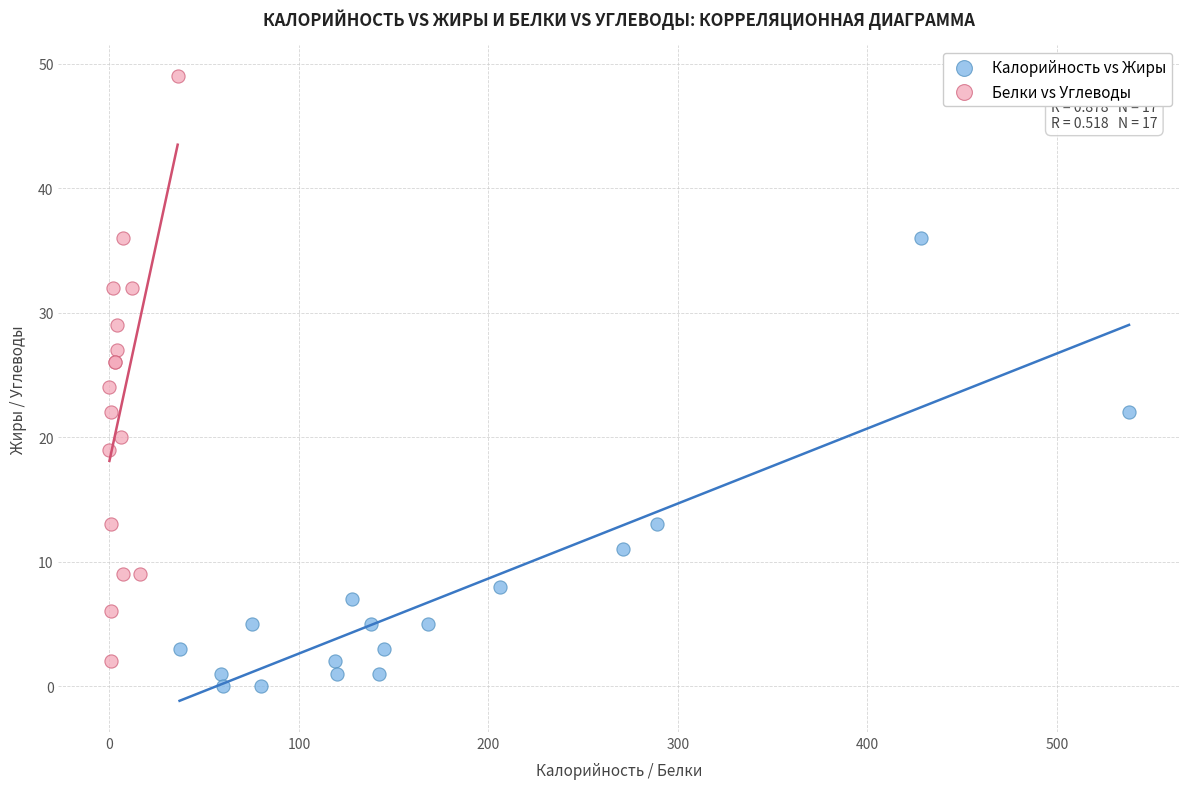

Which series has the largest Y range (max minus min)?

Белки vs Углеводы